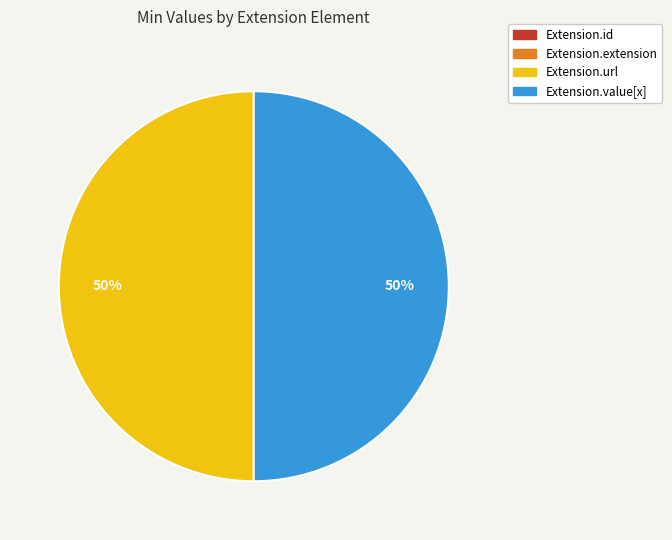

The Extension.url slice represents 59% of the pie. True or false?

False